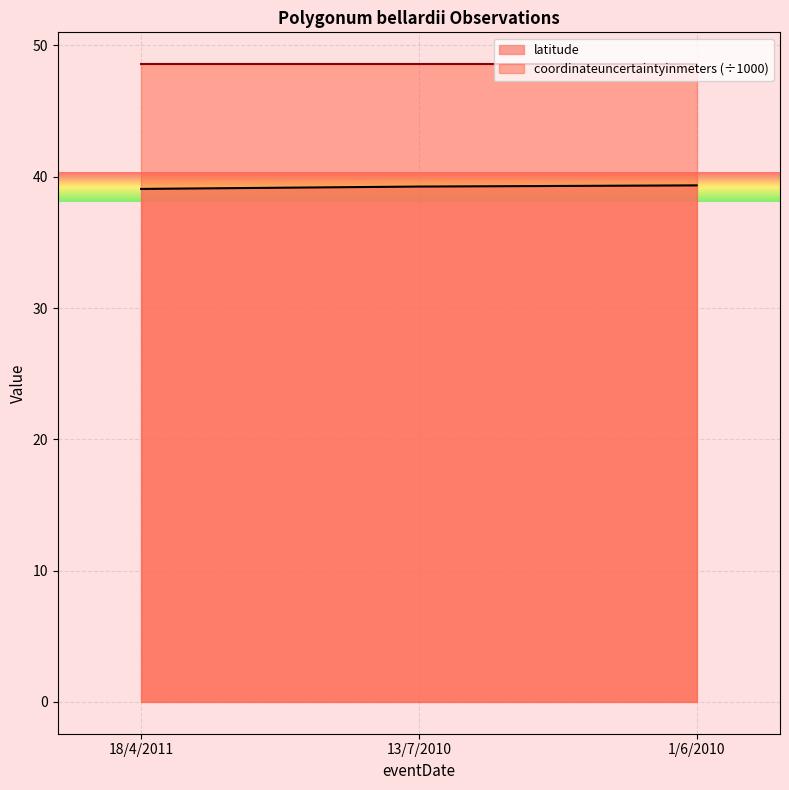

What is the difference between the values at 1/6/2010 and 18/4/2011?

0.3